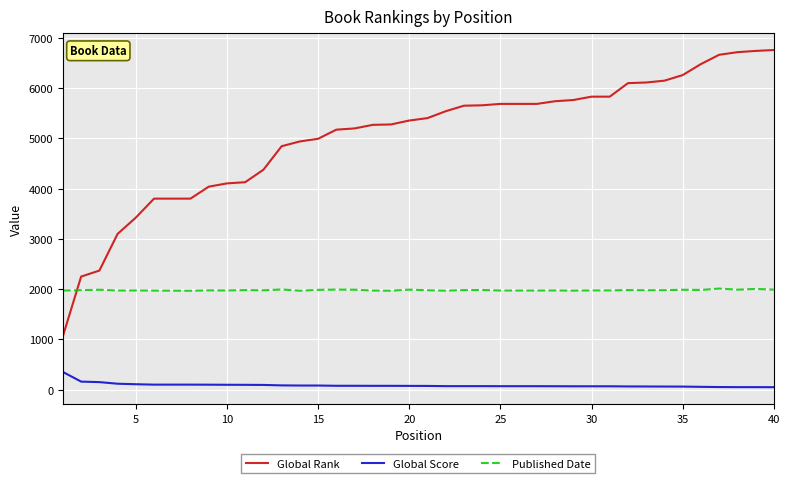

After their last crossing, which series has the higher values: Published Date or Global Rank?

Global Rank